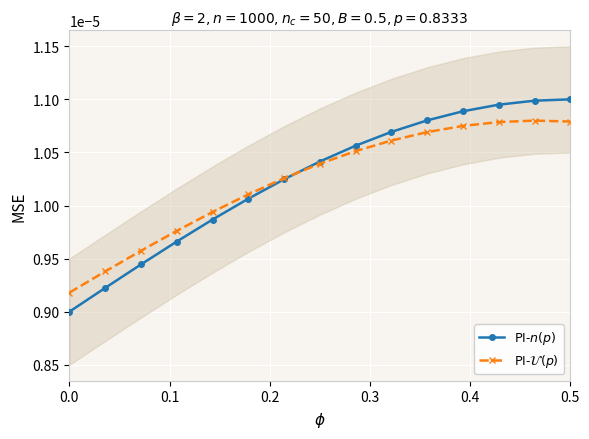

At how many categories does at least one series exceed 0?

15